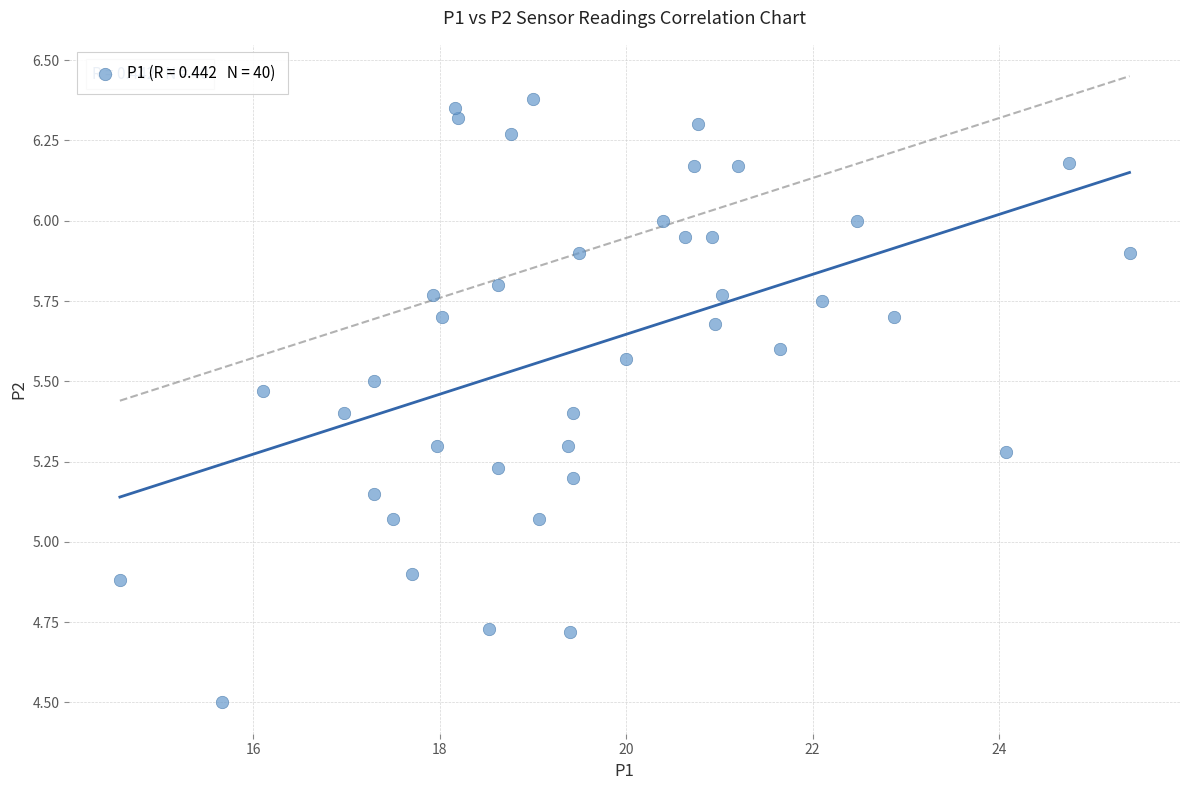

What is the range of Y values (max minus min)?

1.9